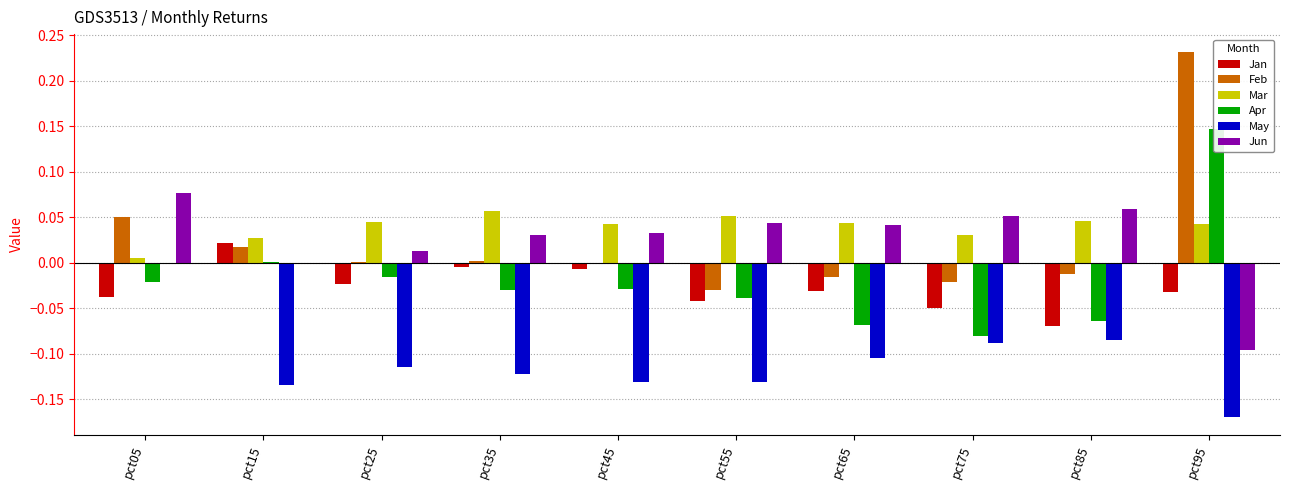

The value of Jun at pct15 is -0.0. True or false?

False